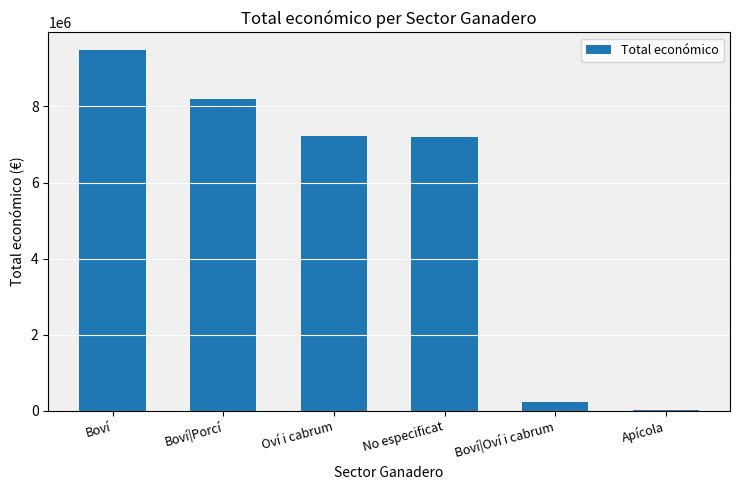

What is the maximum value shown in the chart?

9472372